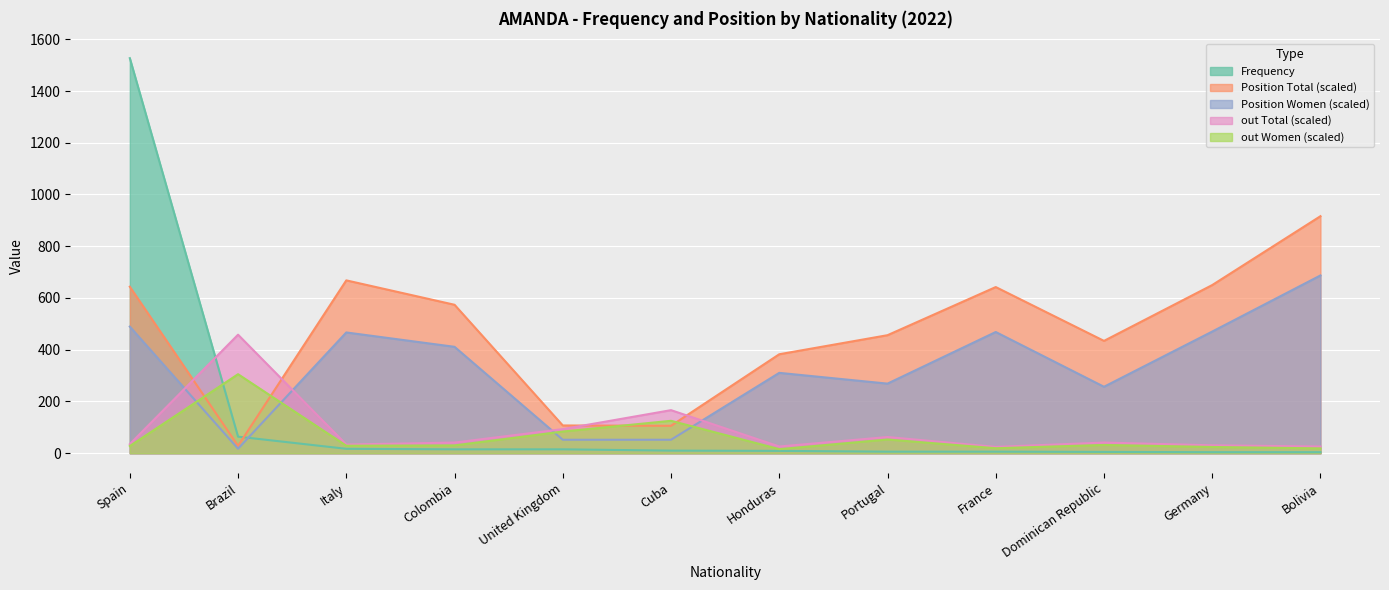

How many interior local peaks does the Position Total series have?

2